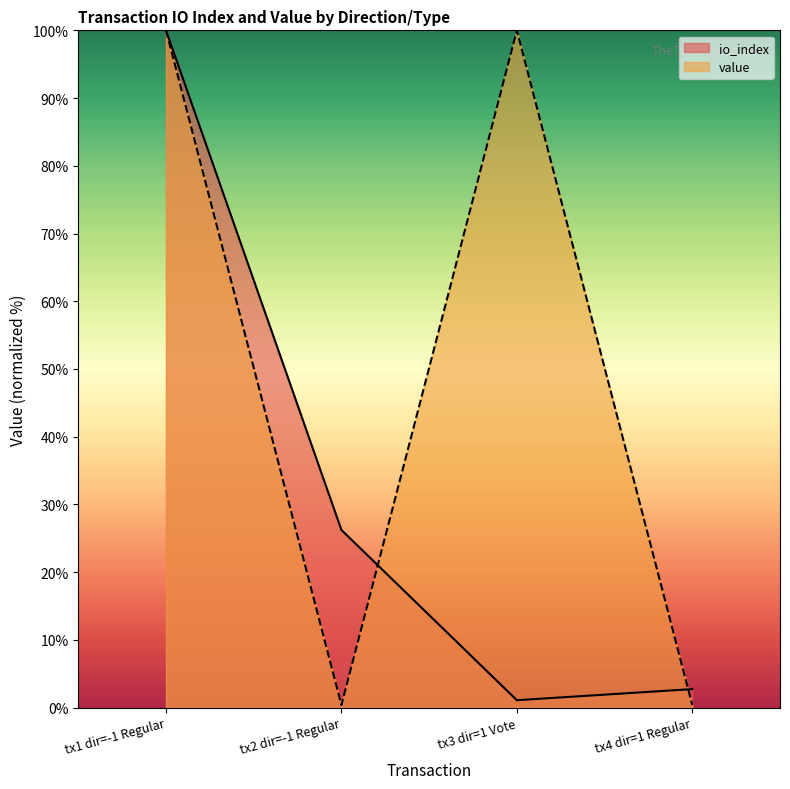

What is the maximum value shown in the chart?

100.0